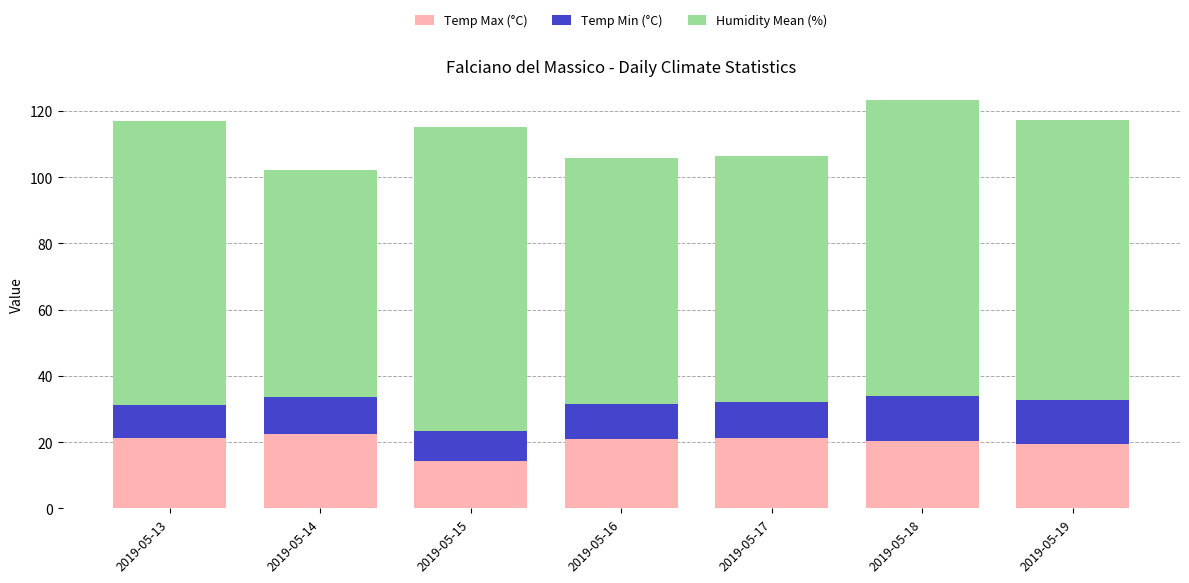

Is it true that Temp Max (°C) equals 32.4 at 2019-05-17?

False